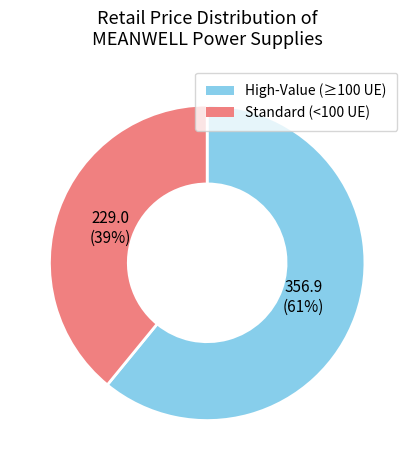

To the nearest percent, what is the difference between the largest and smallest slice percentages?

22%